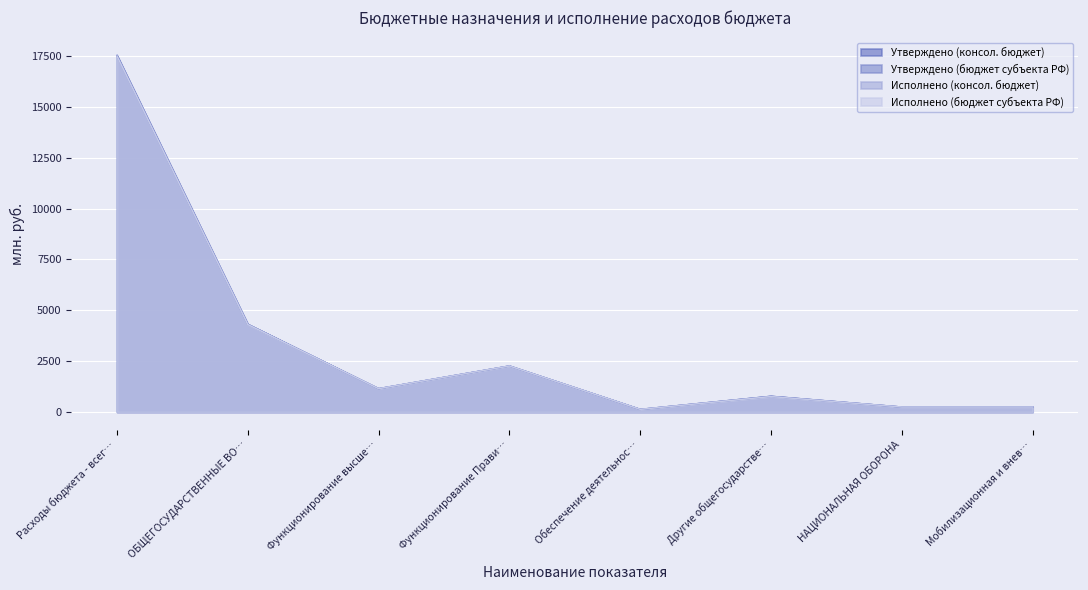

The Утверждено (бюджет субъекта РФ) series shows 244.1 at Мобилизационная и внев…. True or false?

True